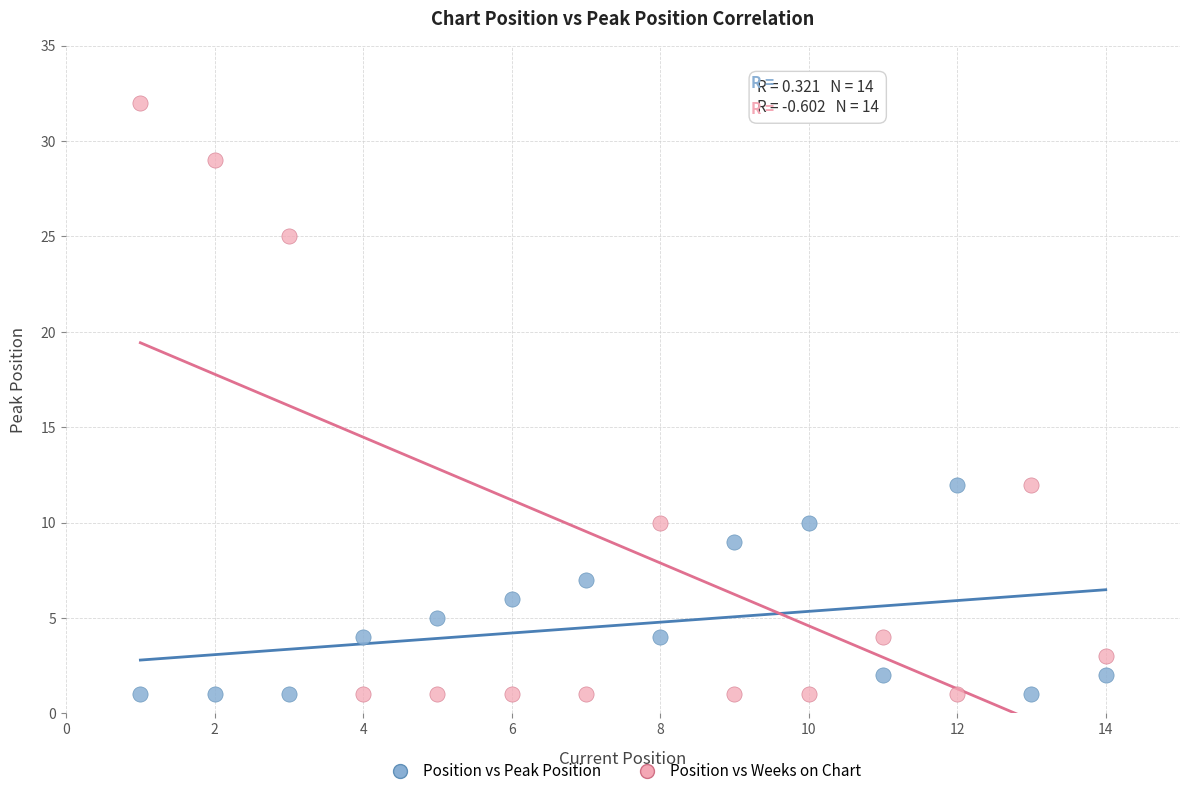

Which series reaches the maximum Y coordinate?

Position vs Weeks on Chart